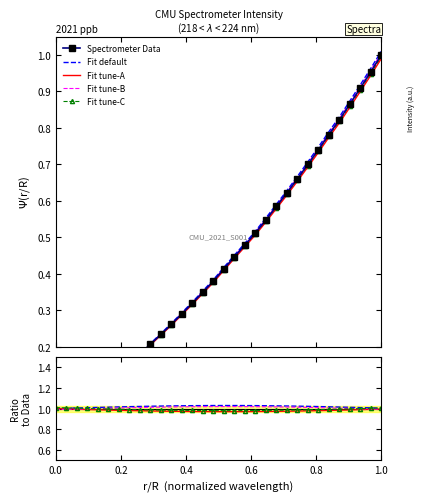

True or false: there are more than 2 points higher than both neighbors.

False